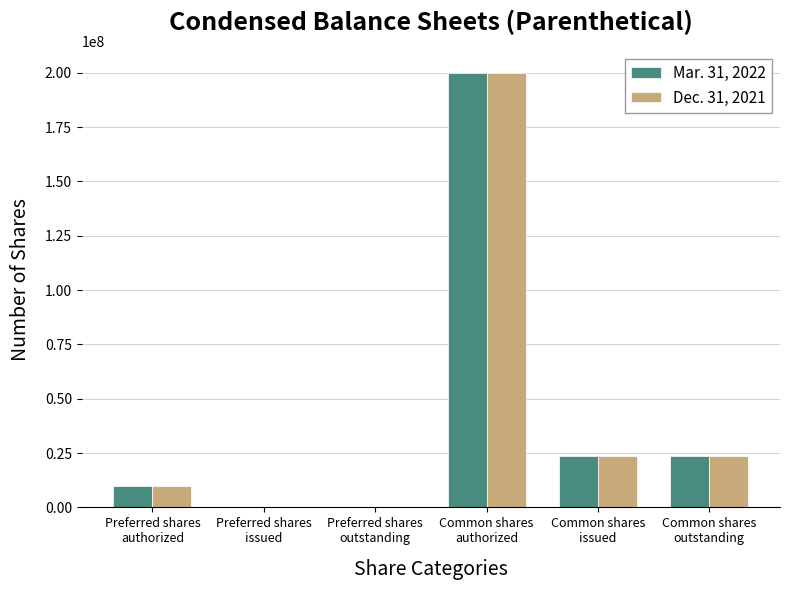

What is the greatest value displayed?

200000000